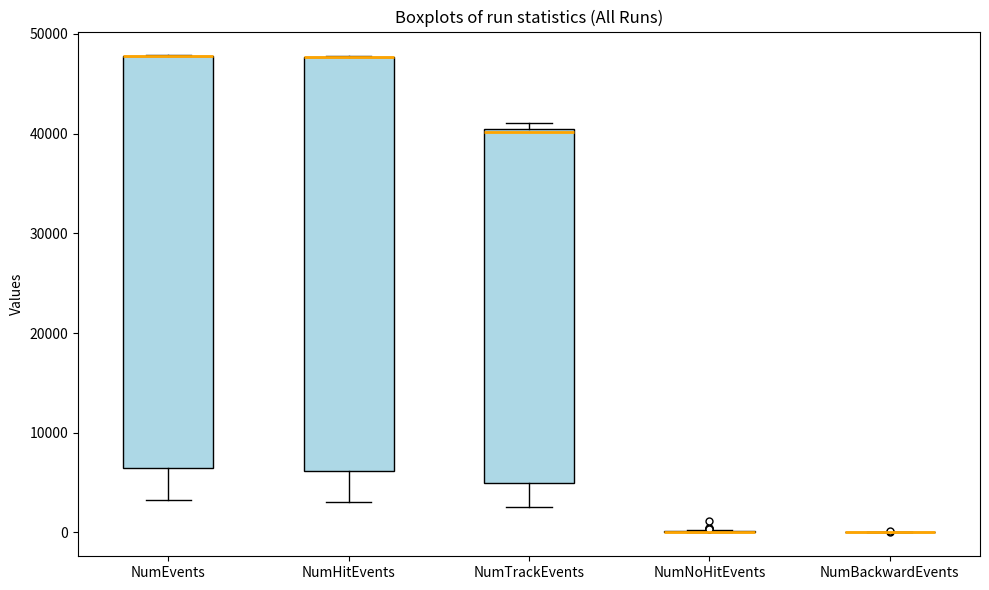

Where is the upper edge of the box for NumTrackEvents on the y-axis? The values are not printed on the chart, so give them approximately, as read against the axis.

40000